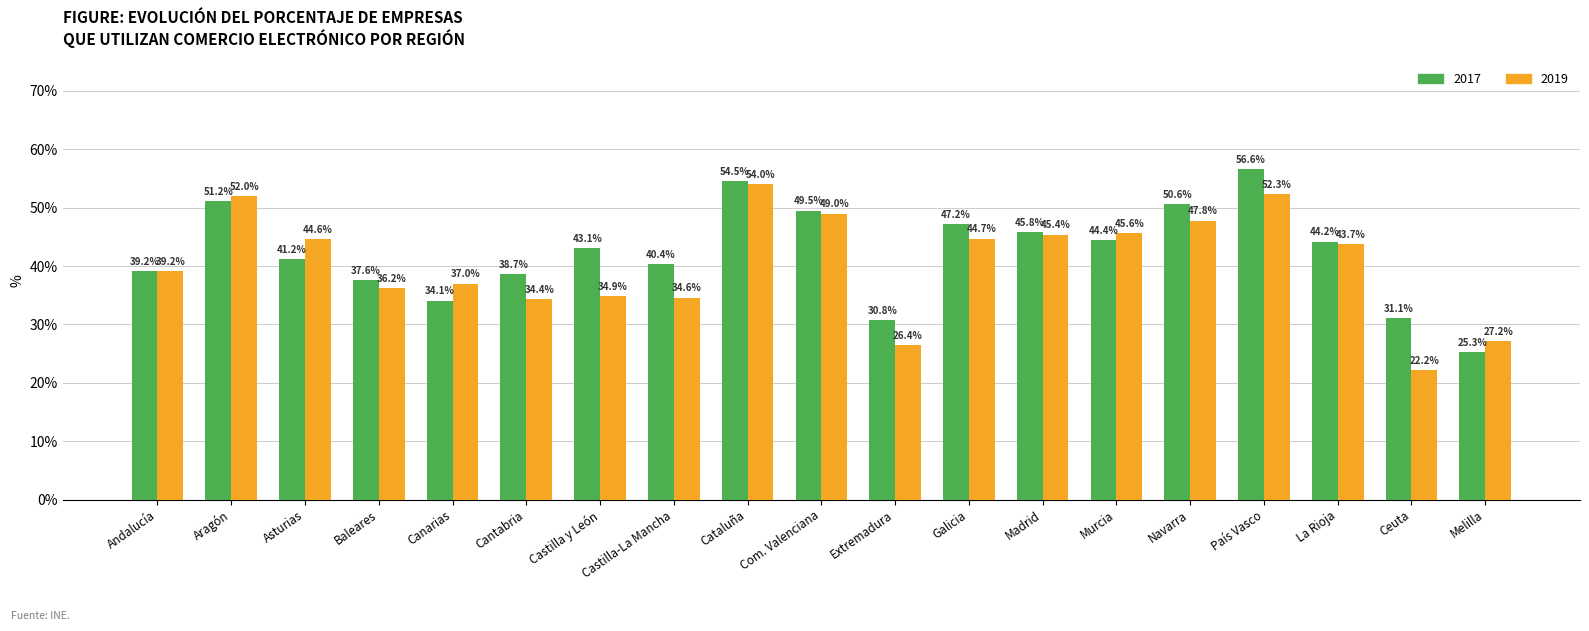

What is the difference between the highest and lowest values at Com. Valenciana?

0.5